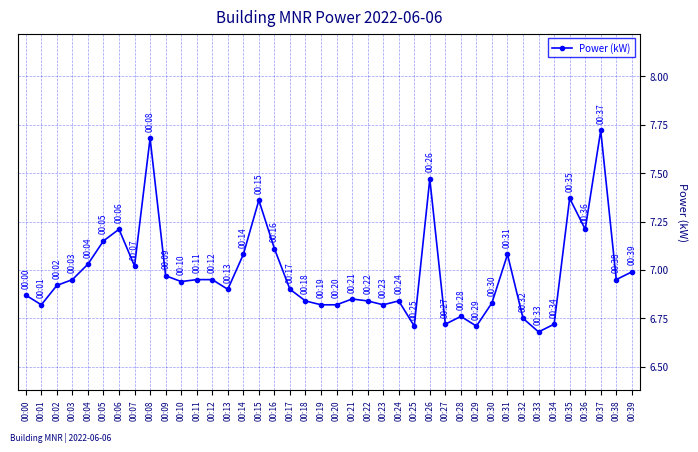

Which category has the highest value across all series?

00:37